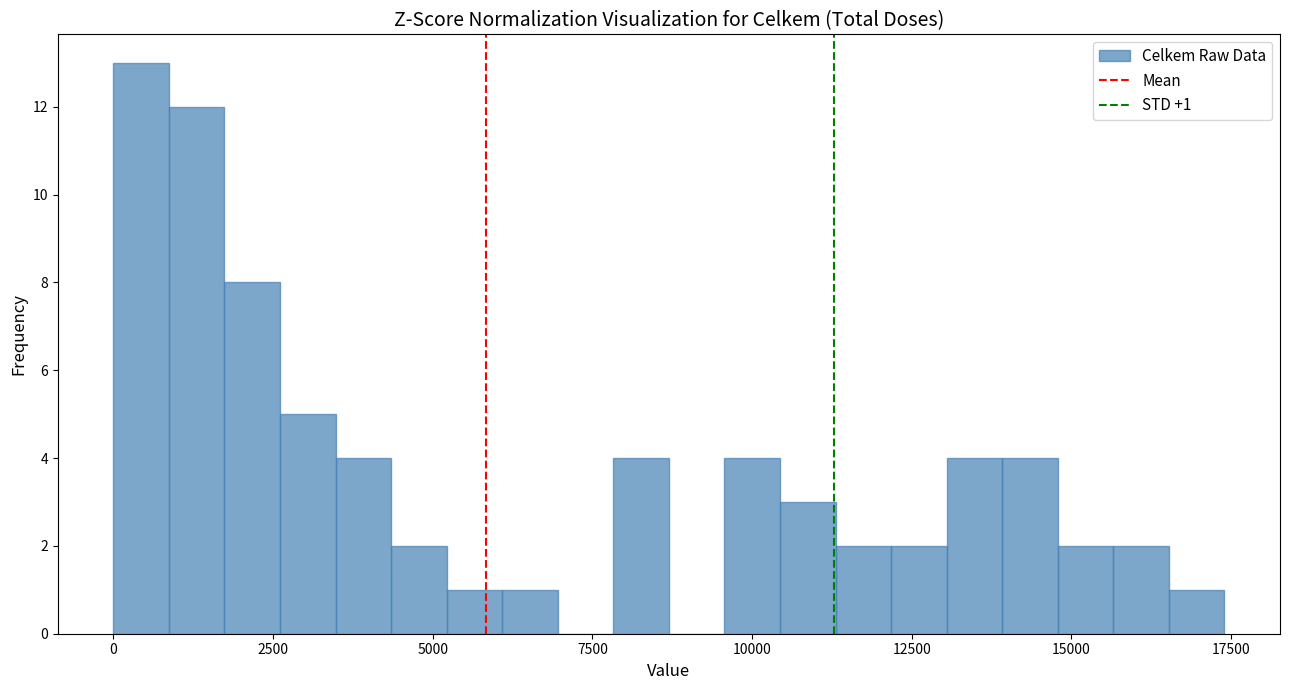

Around what value on the x-axis is the tallest bar? Give the approximate position of its centre, as read against the axis.

500